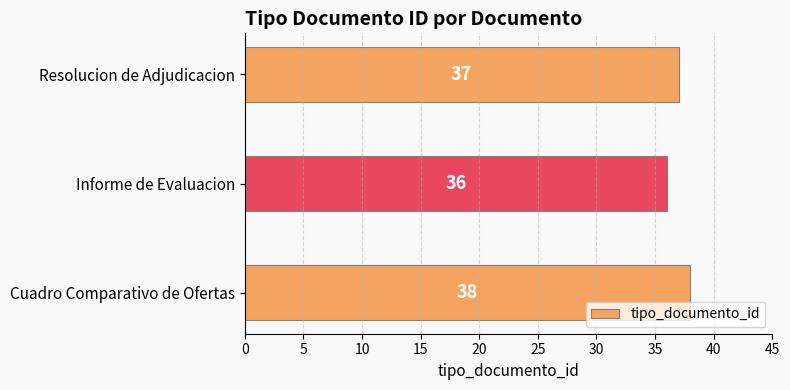

What value does the data have at Resolucion de Adjudicacion?

37